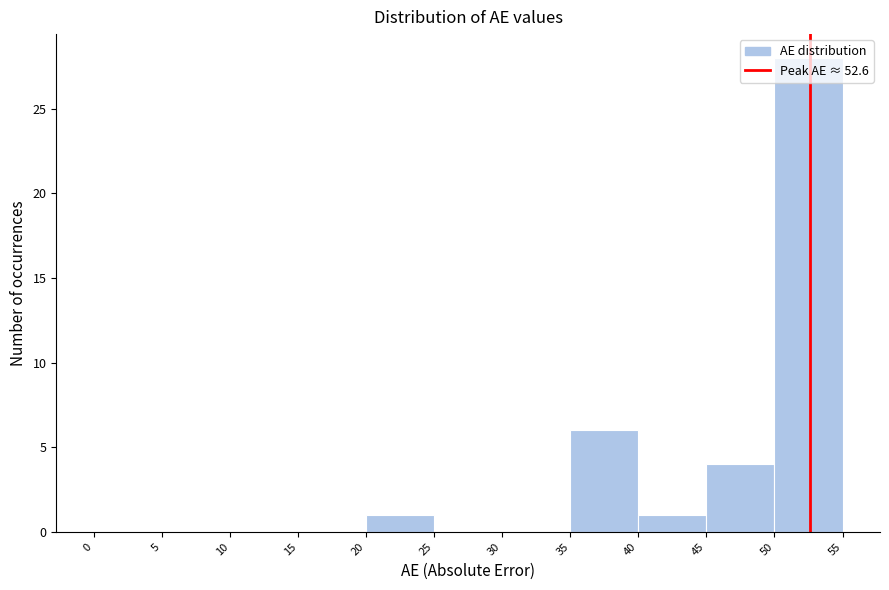

Over which range of the x-axis is the bar tallest?

50 to 55